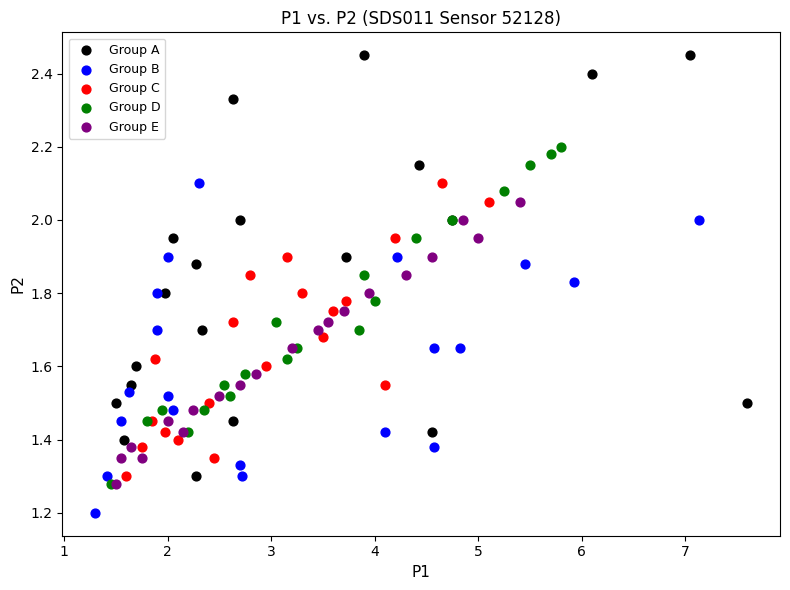

Which series contains the highest Y value?

Group A